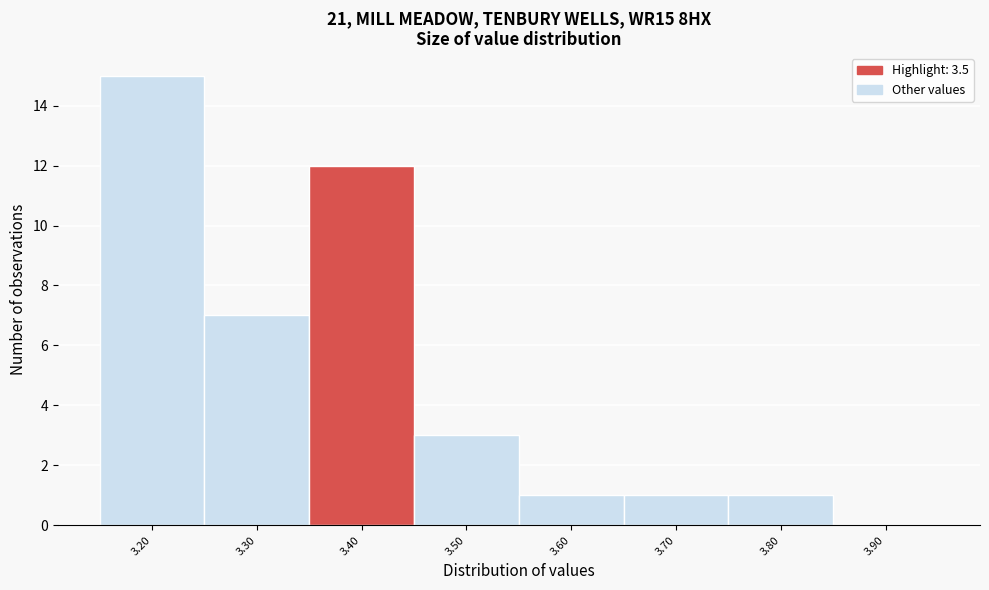

Reading right to left, extract all data points from this chart.

3.90=0	3.80=1	3.70=1	3.60=1	3.50=3	3.40=12	3.30=7	3.20=15